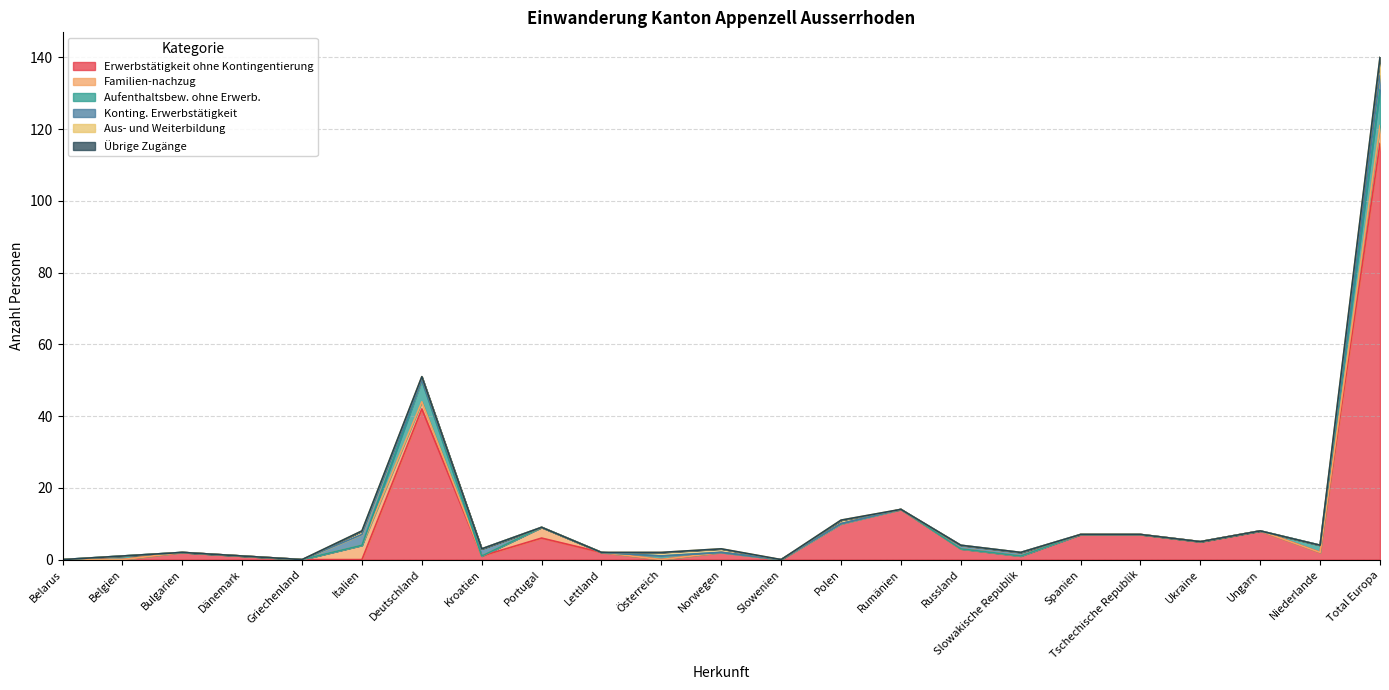

Reading left to right, transcribe all the data shown in this chart.

Erwerbstätigkeit ohne Kontingentierung: Belarus=0	Belgien=0	Bulgarien=2	Dänemark=1	Griechenland=0	Italien=0	Deutschland=42	Kroatien=1	Portugal=6	Lettland=2	Österreich=0	Norwegen=2	Slowenien=0	Polen=10	Rumänien=14	Russland=3	Slowakische Republik=1	Spanien=7	Tschechische Republik=7	Ukraine=5	Ungarn=8	Niederlande=2	Total Europa=116
Familien-nachzug: Belarus=0	Belgien=0	Bulgarien=0	Dänemark=0	Griechenland=0	Italien=4	Deutschland=2	Kroatien=0	Portugal=3	Lettland=0	Österreich=0	Norwegen=0	Slowenien=0	Polen=0	Rumänien=0	Russland=0	Slowakische Republik=0	Spanien=0	Tschechische Republik=0	Ukraine=0	Ungarn=0	Niederlande=0	Total Europa=5
Aufenthaltsbew. ohne Erwerb.: Belarus=0	Belgien=1	Bulgarien=0	Dänemark=0	Griechenland=0	Italien=0	Deutschland=6	Kroatien=0	Portugal=0	Lettland=0	Österreich=1	Norwegen=0	Slowenien=0	Polen=0	Rumänien=0	Russland=0	Slowakische Republik=0	Spanien=0	Tschechische Republik=0	Ukraine=0	Ungarn=0	Niederlande=2	Total Europa=10
Konting. Erwerbstätigkeit: Belarus=0	Belgien=0	Bulgarien=0	Dänemark=0	Griechenland=0	Italien=3	Deutschland=0	Kroatien=2	Portugal=0	Lettland=0	Österreich=0	Norwegen=0	Slowenien=0	Polen=0	Rumänien=0	Russland=1	Slowakische Republik=1	Spanien=0	Tschechische Republik=0	Ukraine=0	Ungarn=0	Niederlande=0	Total Europa=4
Aus- und Weiterbildung: Belarus=0	Belgien=0	Bulgarien=0	Dänemark=0	Griechenland=0	Italien=1	Deutschland=1	Kroatien=0	Portugal=0	Lettland=0	Österreich=1	Norwegen=1	Slowenien=0	Polen=1	Rumänien=0	Russland=0	Slowakische Republik=0	Spanien=0	Tschechische Republik=0	Ukraine=0	Ungarn=0	Niederlande=0	Total Europa=5
Übrige Zugänge: Belarus=0	Belgien=0	Bulgarien=0	Dänemark=0	Griechenland=0	Italien=0	Deutschland=0	Kroatien=0	Portugal=0	Lettland=0	Österreich=0	Norwegen=0	Slowenien=0	Polen=0	Rumänien=0	Russland=0	Slowakische Republik=0	Spanien=0	Tschechische Republik=0	Ukraine=0	Ungarn=0	Niederlande=0	Total Europa=0